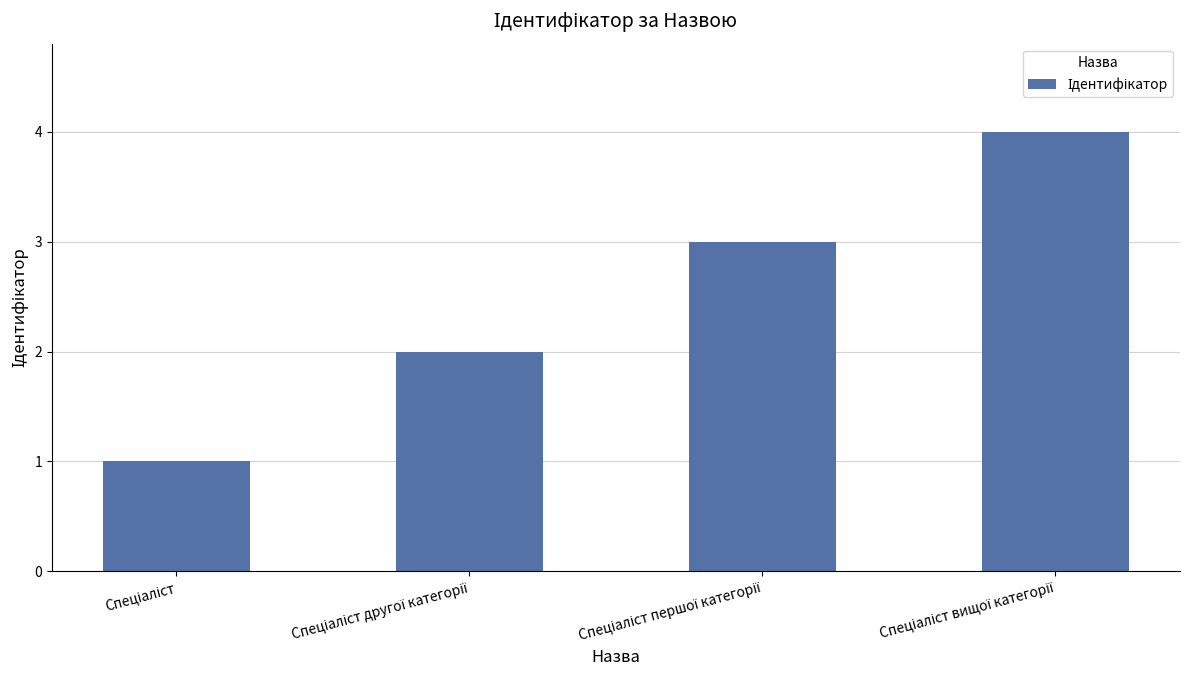

Are the bars horizontal?

No